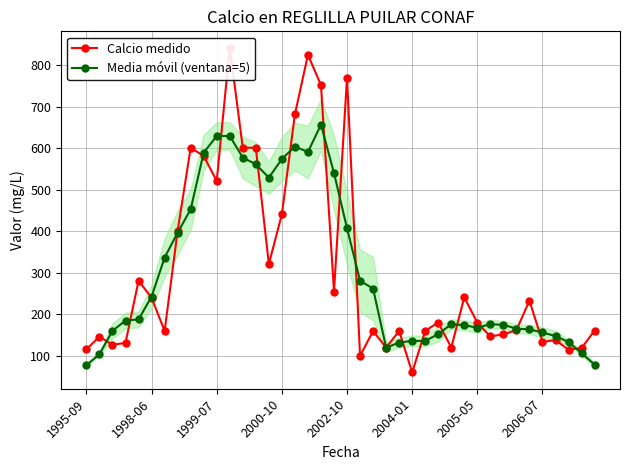

Read the Calcio medido value at 13.

601.0